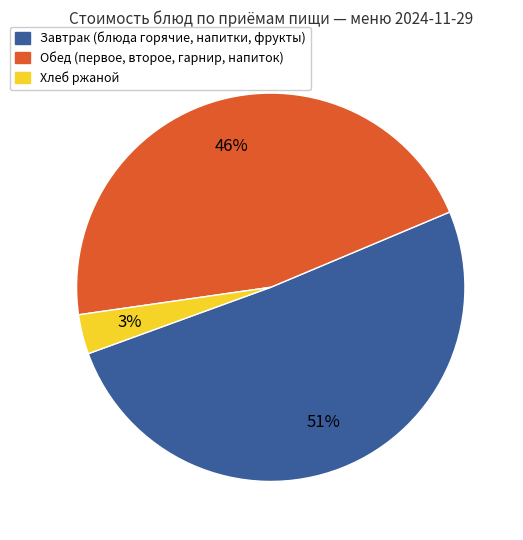

To the nearest percent, what is the average slice percentage?

33%